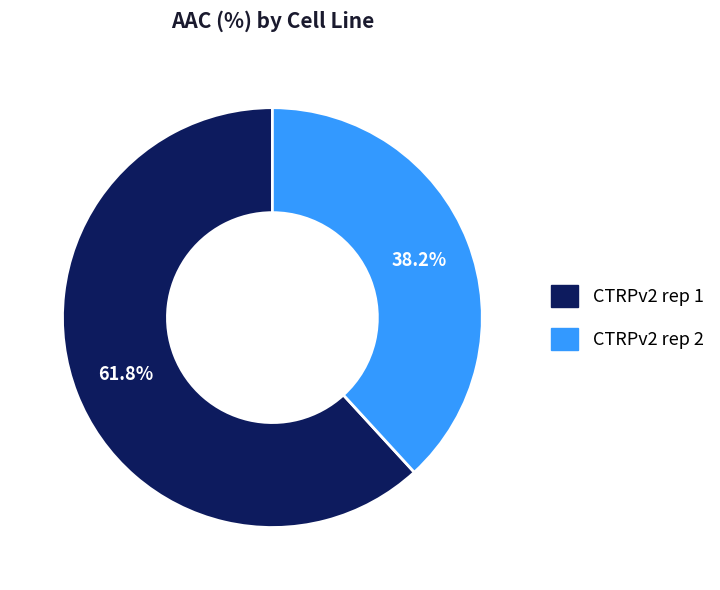

What is the ratio of the value at CTRPv2 rep 1 to the value at CTRPv2 rep 2?

1.6